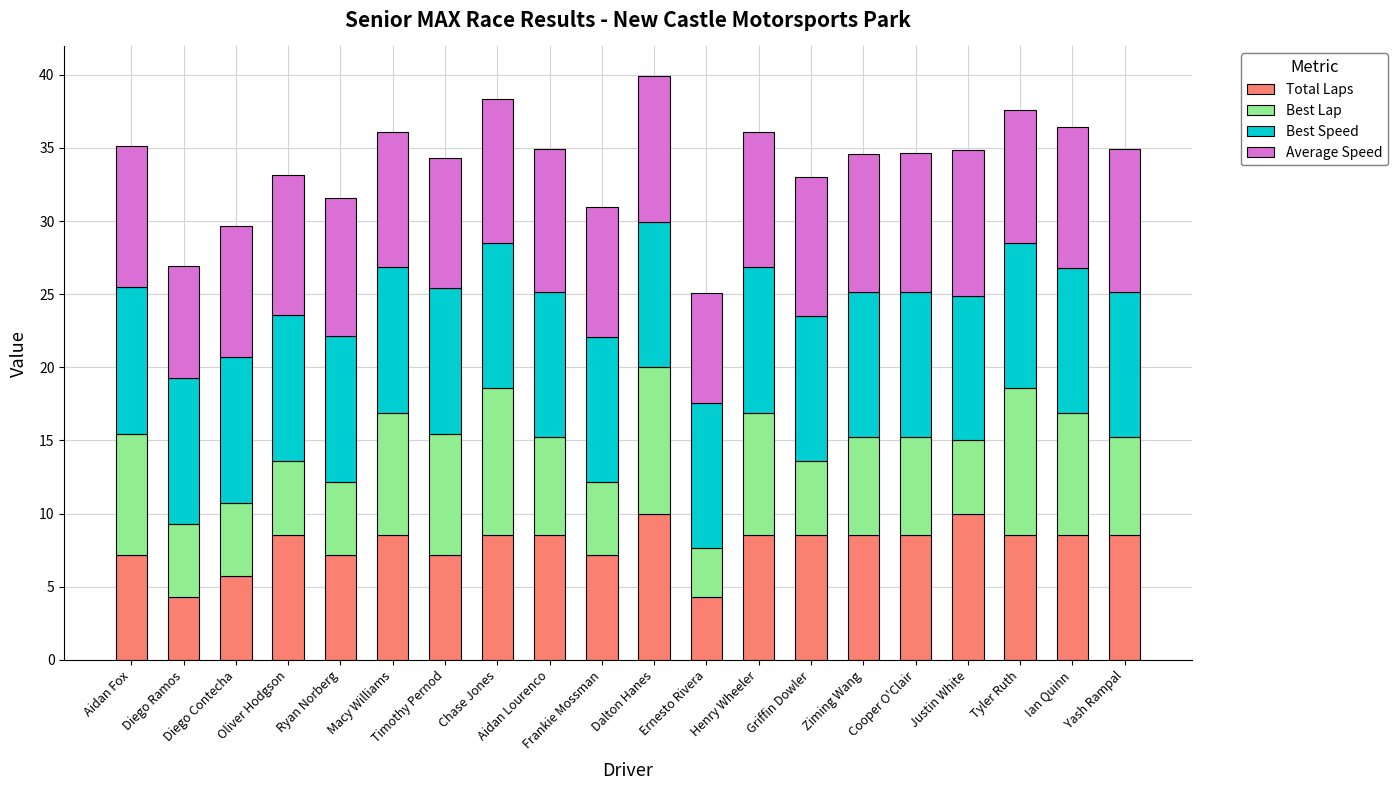

What is the highest value of the Total Laps series?

10.0